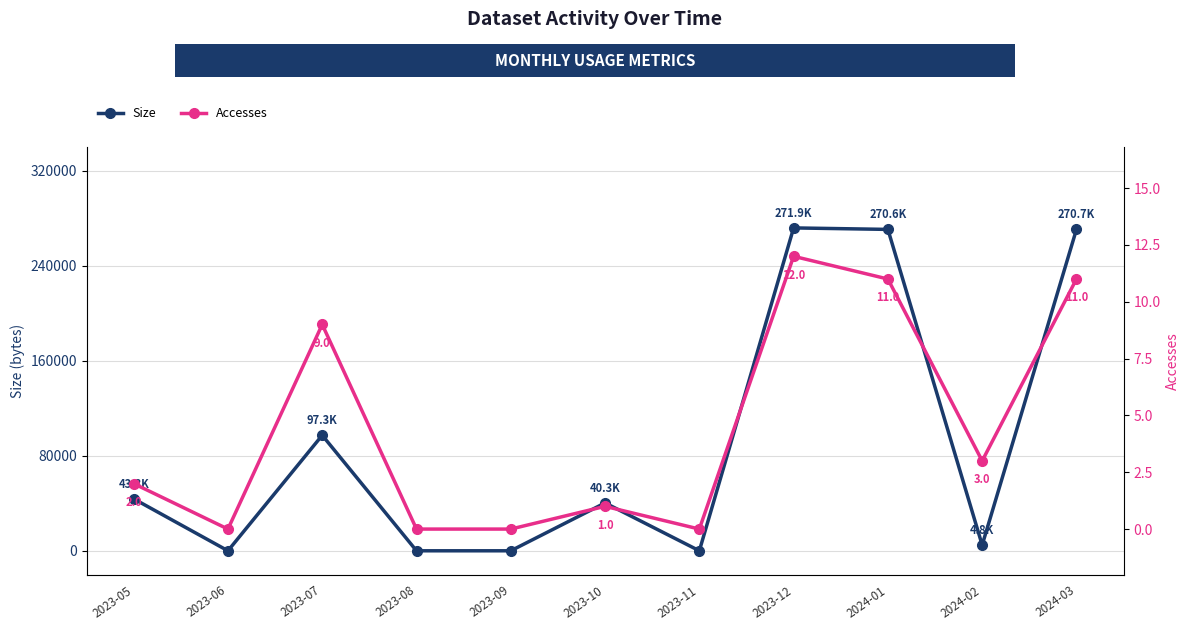

What is the difference between the maximum and minimum values in the Accesses series?

12